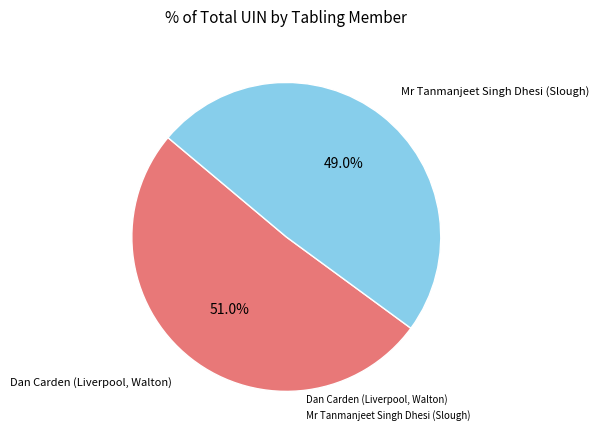

Combined, what portion of the pie is Dan Carden (Liverpool, Walton) and Mr Tanmanjeet Singh Dhesi (Slough)?

100.0%